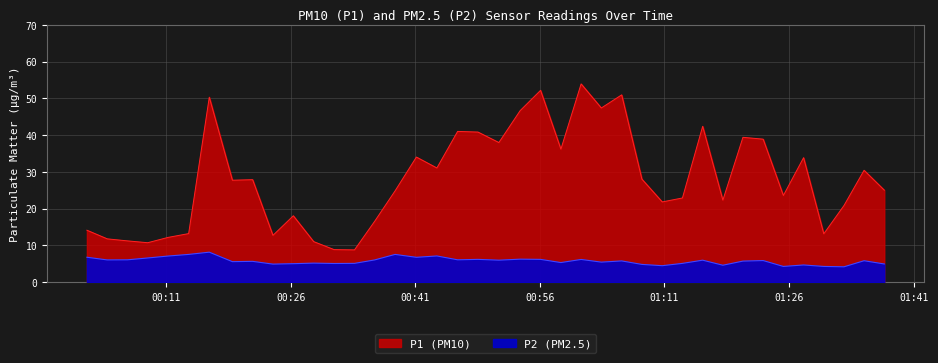

Is the value of P2 at 2023-03-01T01:32:37 greater than the value of P1 at 2023-03-01T00:36:07?

No